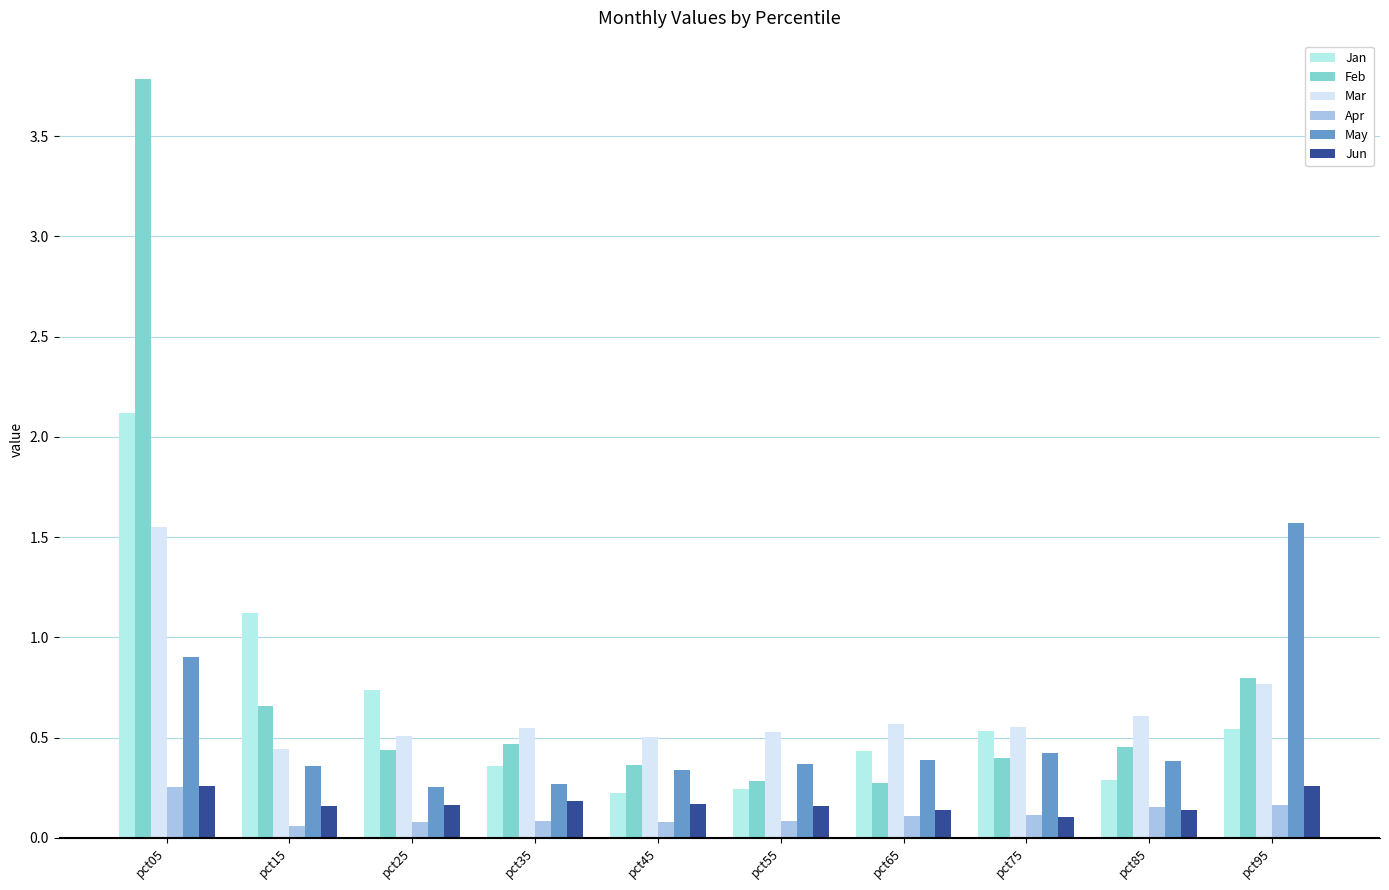

What is the total value across all series at pct05?

8.9